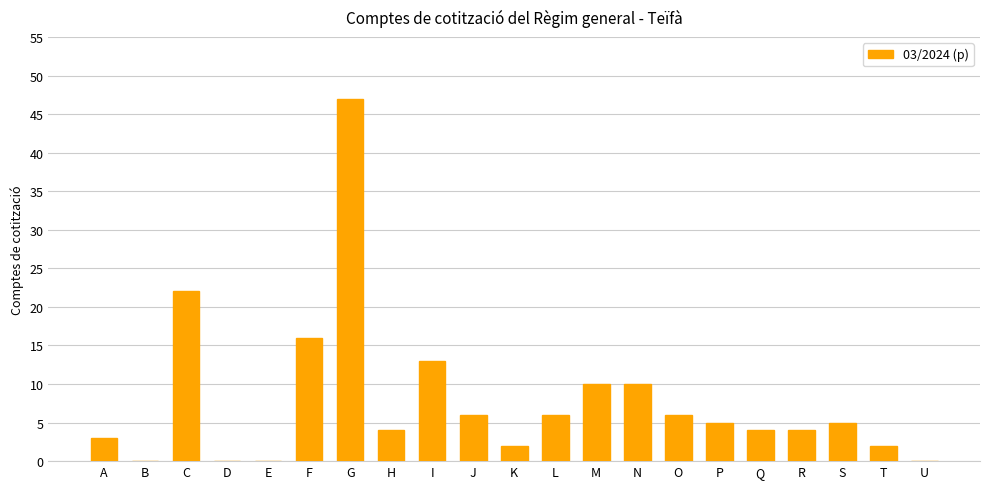

How many series are shown in this chart?

1